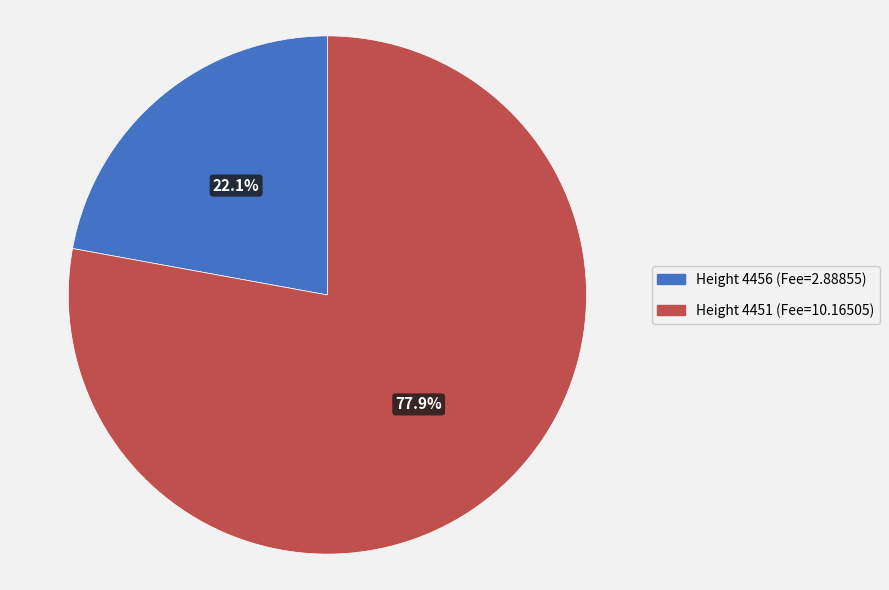

What is the largest slice in the pie chart?

Height 4451 (Fee=10.16505)